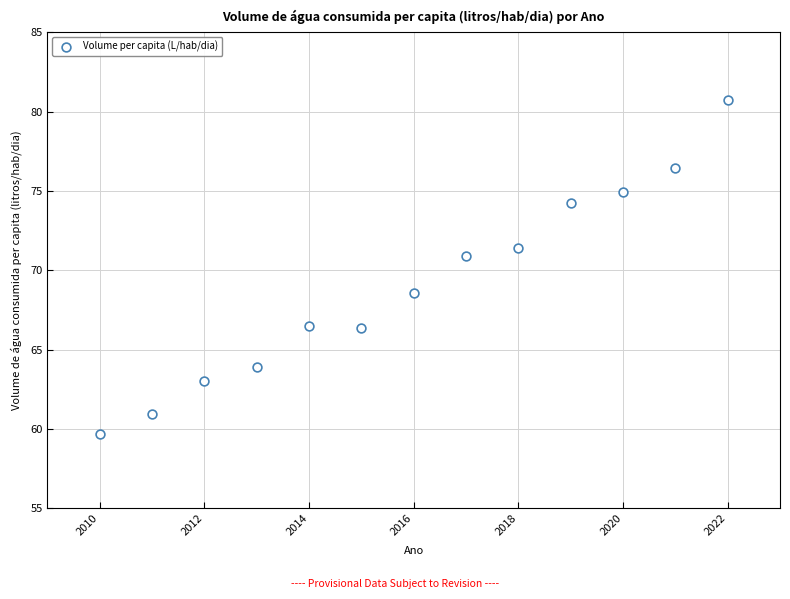

What Y value in the scatter plot is closest to 70?

70.9